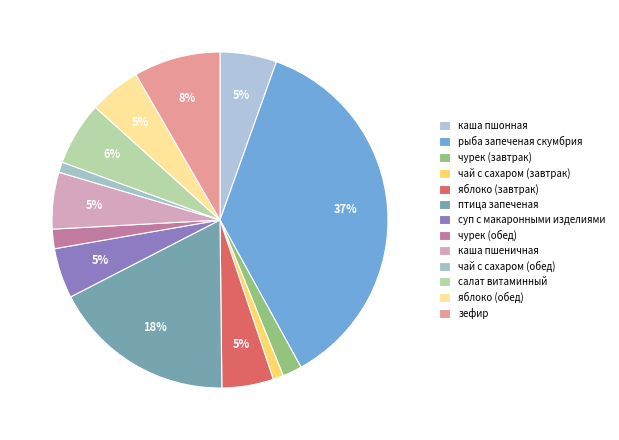

How many segments does this pie chart have?

13